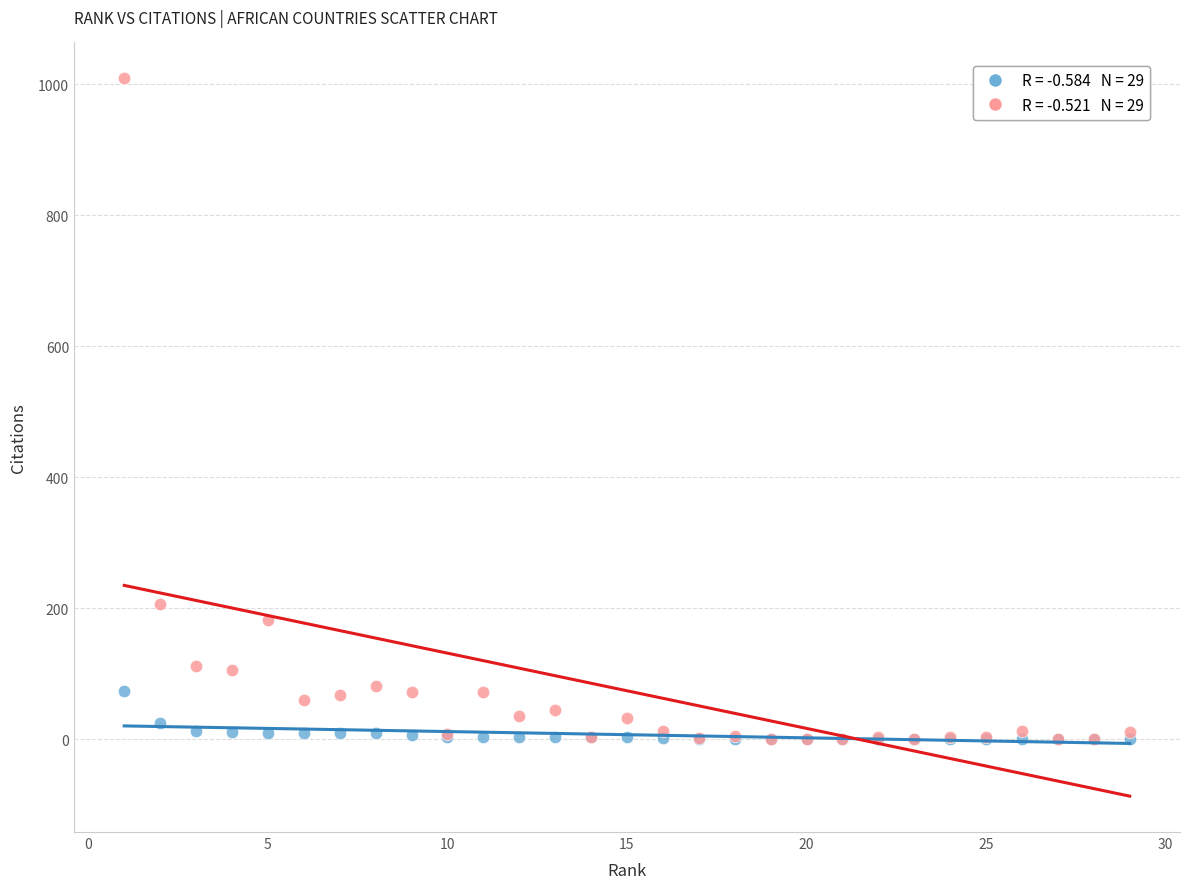

Across all series, what Y value is closest to 504?

207